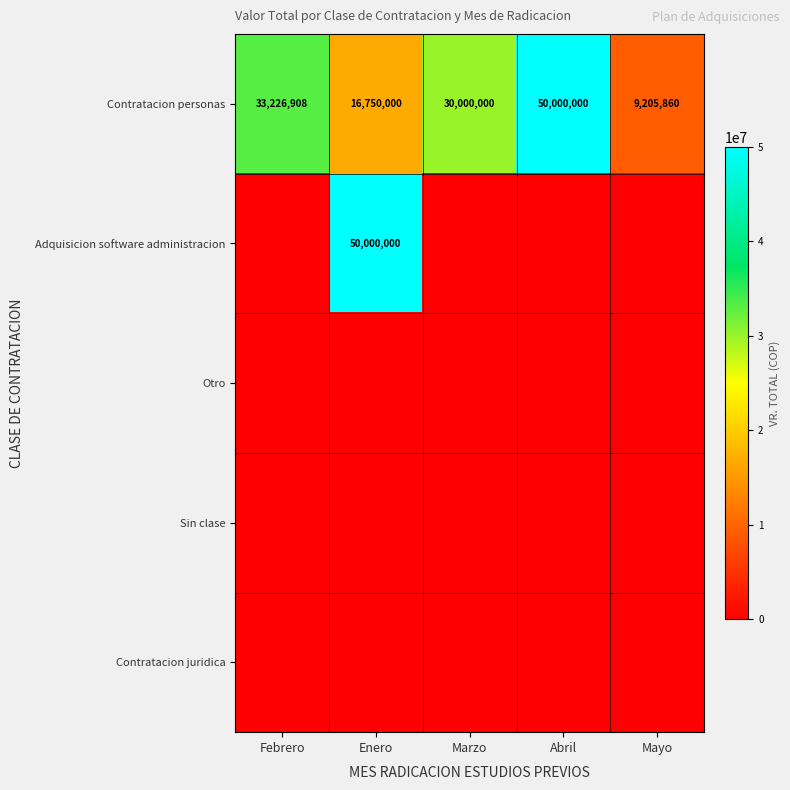

What is the sum of all Contratacion personas values?

139182768